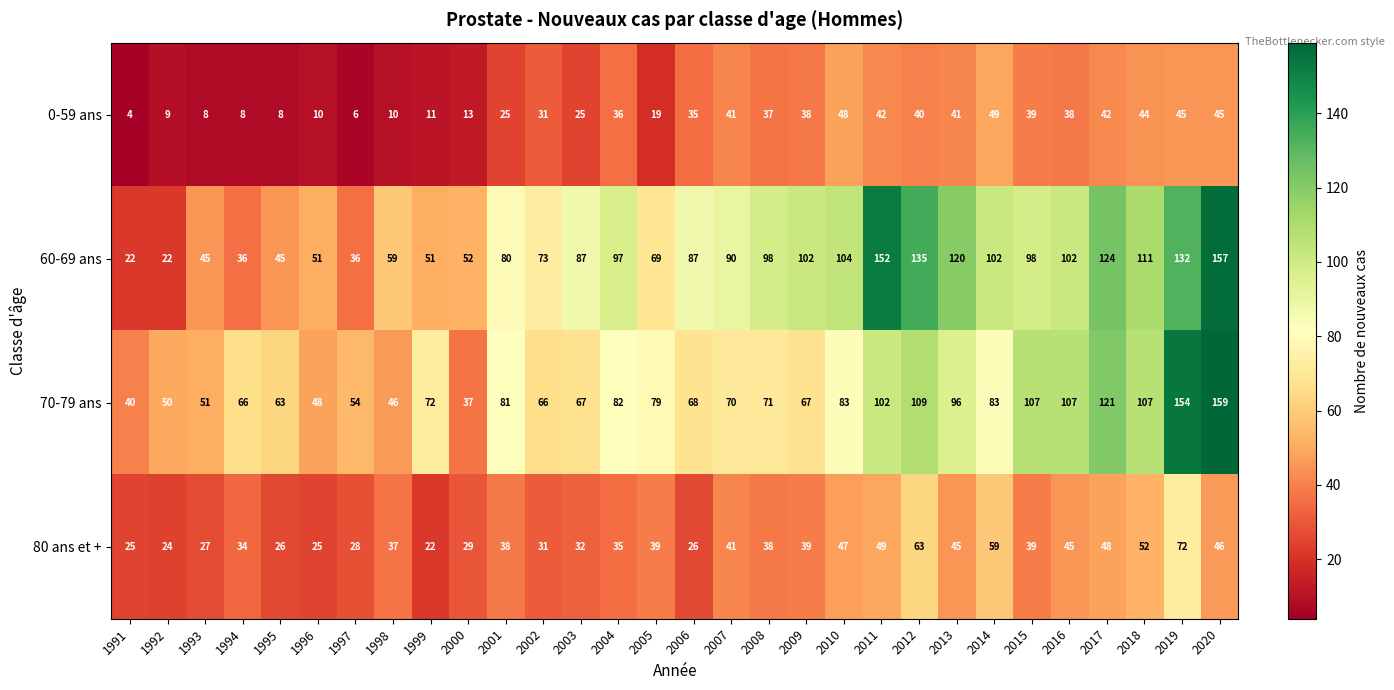

What is the greatest value displayed?

159